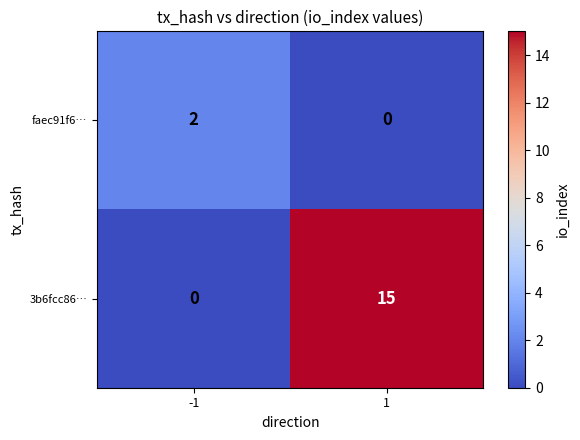

Which series has the largest total across all categories?

3b6fcc86…